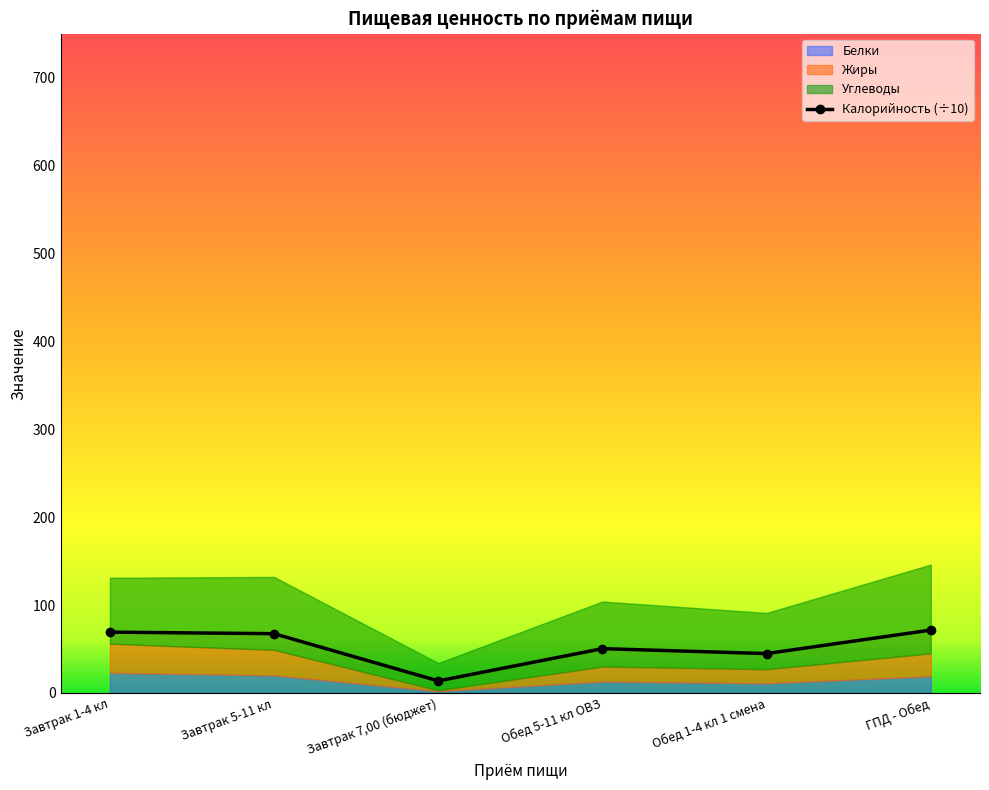

Reading right to left, list all the values displayed in this chart.

ГПД - Обед=71.5	Обед 1-4 кл 1 смена=44.8	Обед 5-11 кл ОВЗ=50.4	Завтрак 7,00 (бюджет)=13.7	Завтрак 5-11 кл=67.4	Завтрак 1-4 кл=69.2